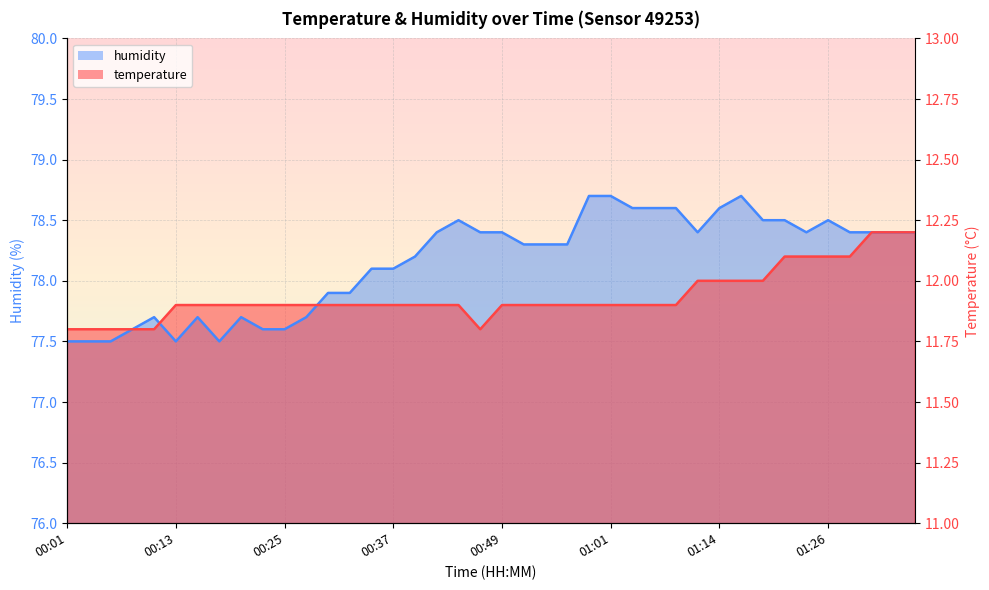

At which label does humidity first exceed 78?

00:35